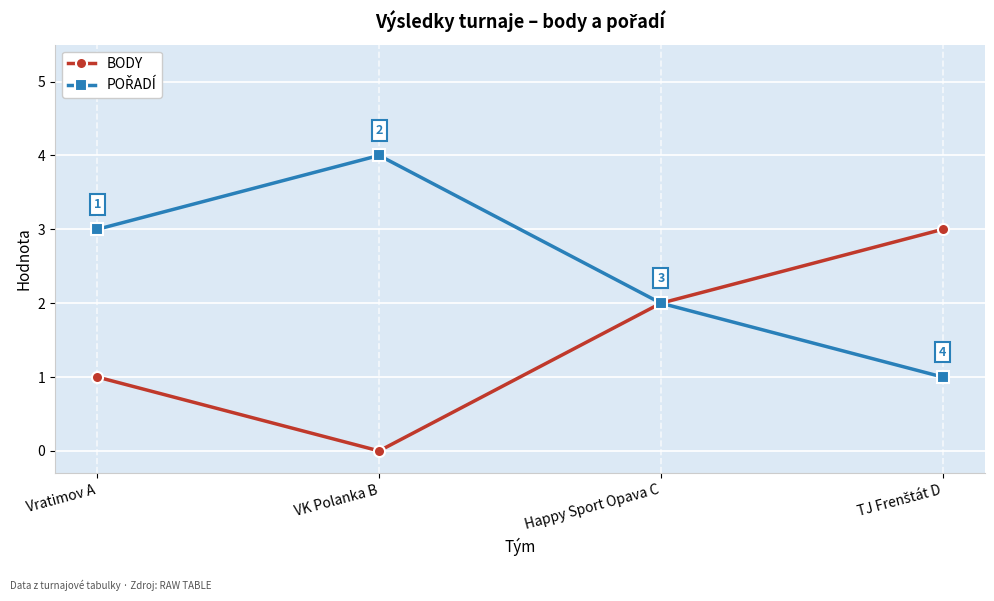

Where is the first local minimum for BODY?

VK Polanka B